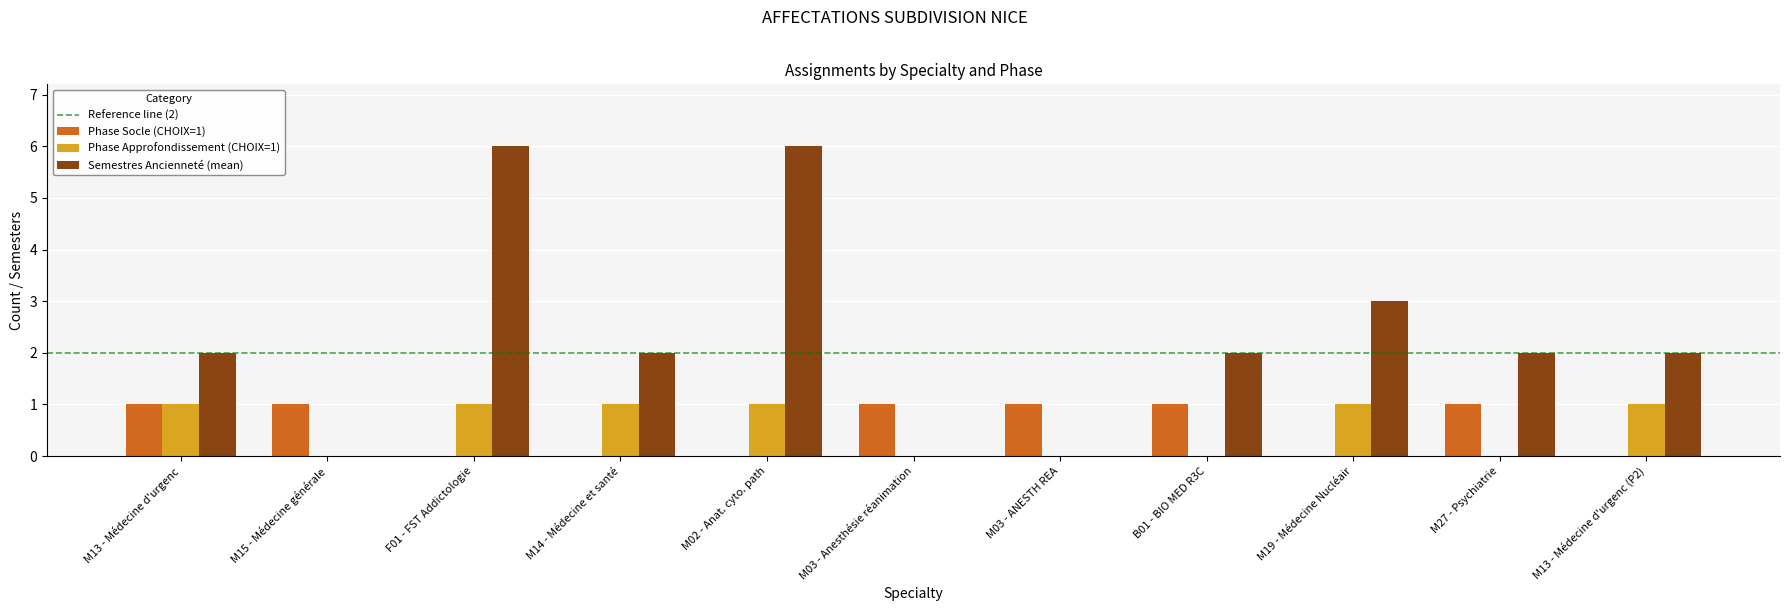

Is it true that Phase Socle (CHOIX=1) equals 1 at B01 - BIO MED R3C?

True